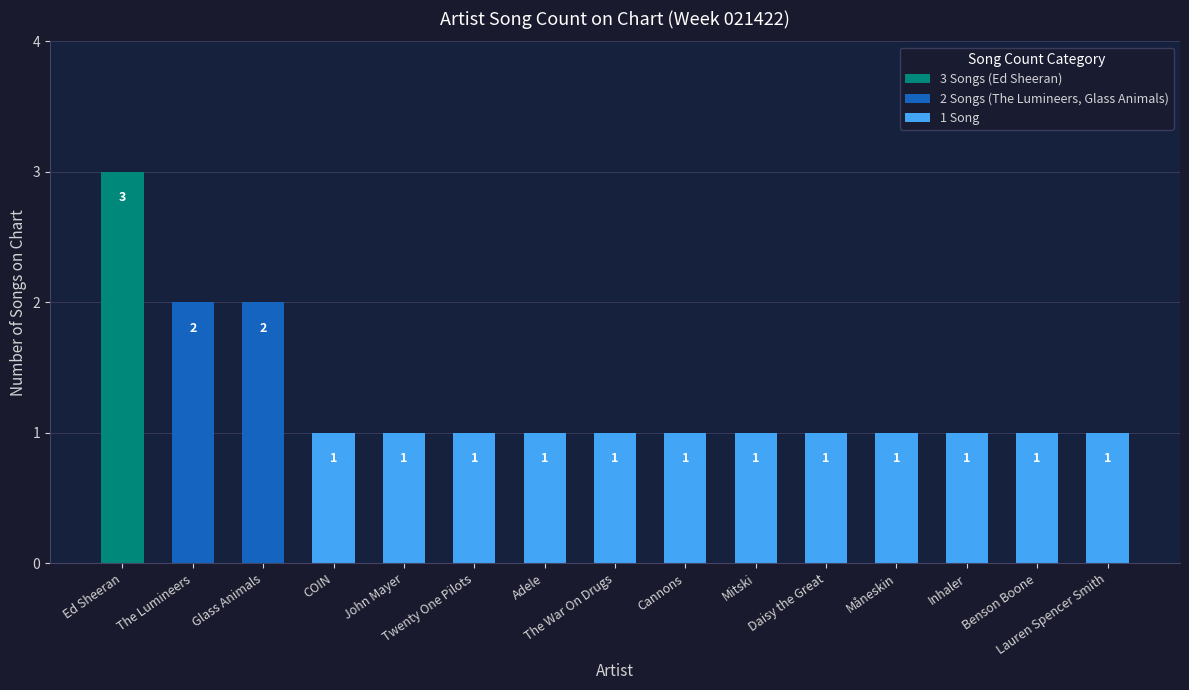

What is the difference between the maximum and minimum values?

2